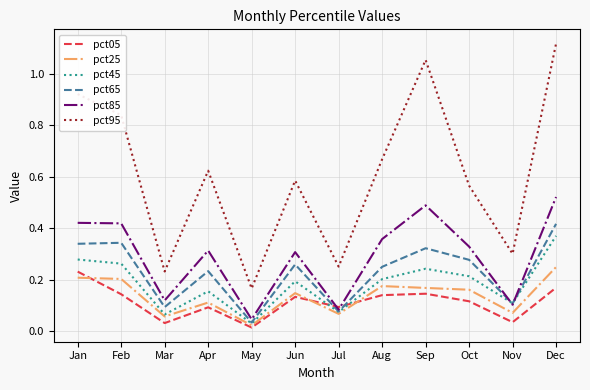

Which series has the widest spread of values?

pct95